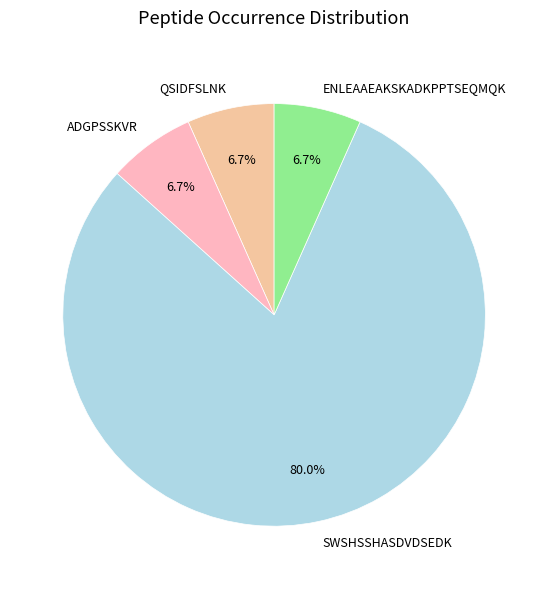

What percentage is the QSIDFSLNK slice, to the nearest percent?

7%